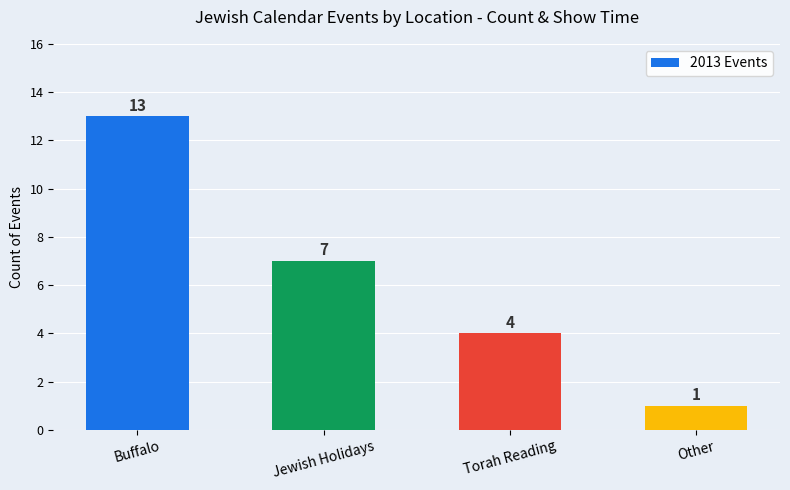

At which label is the value closest to 7?

Jewish Holidays